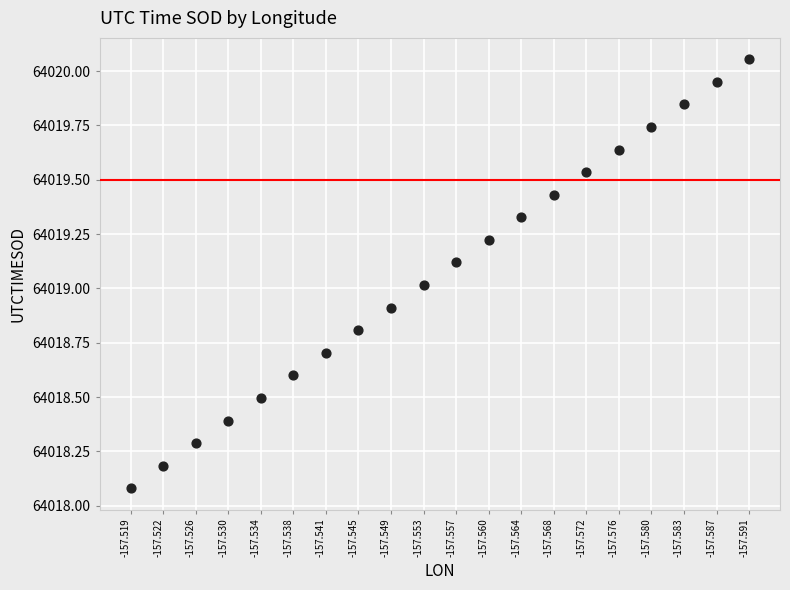

What is the range of Y values (max minus min)?

2.0